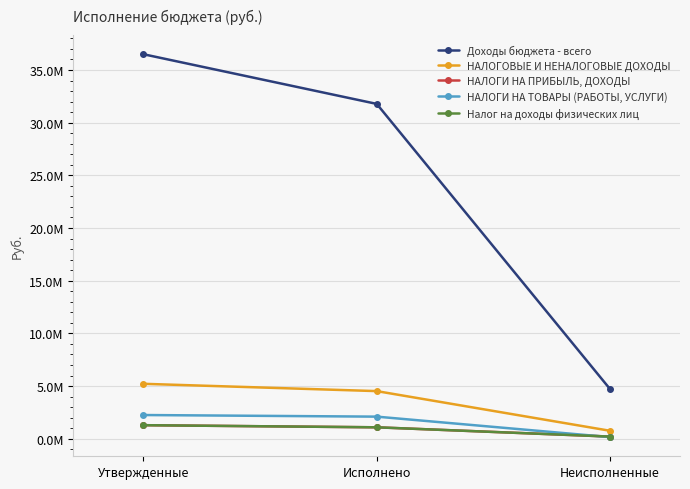

At which category is the sum across all series the highest?

Утвержденные